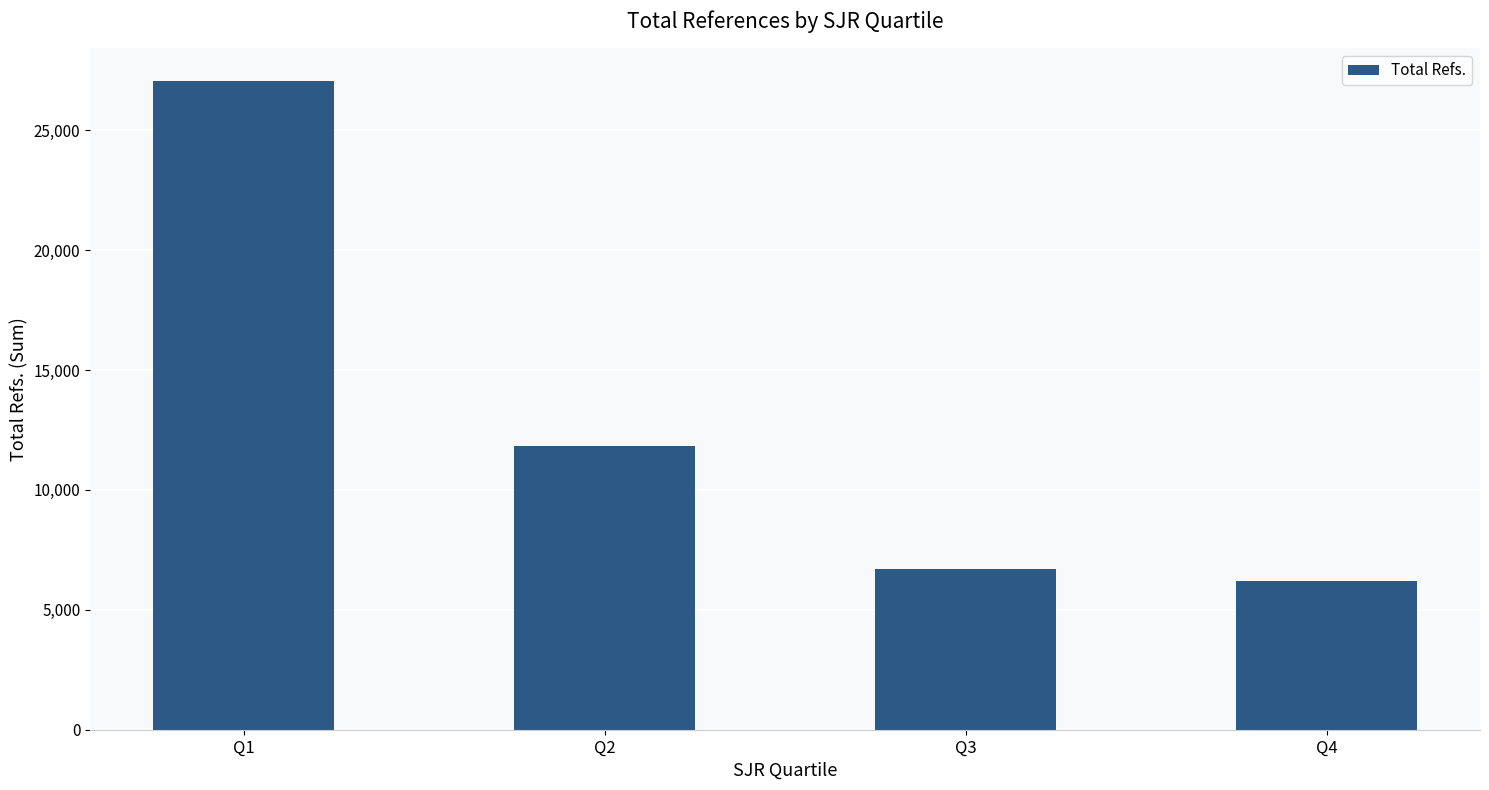

What is the change in value from Q1 to Q4?

-20871